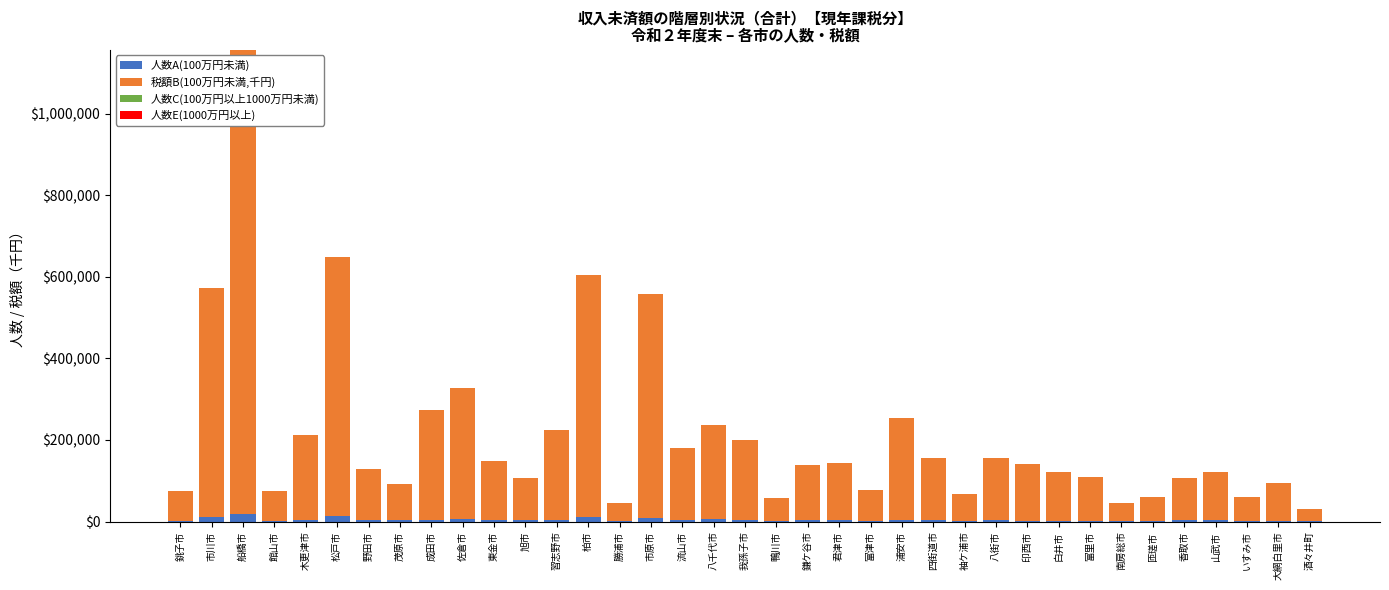

At which category is the sum across all series the highest?

船橋市